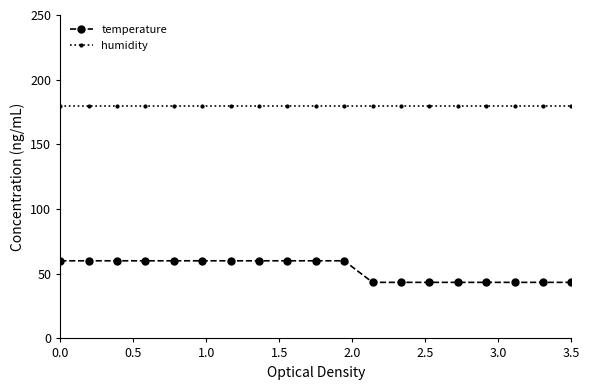

What is the value of the humidity point at the 9th from the left?

180.0